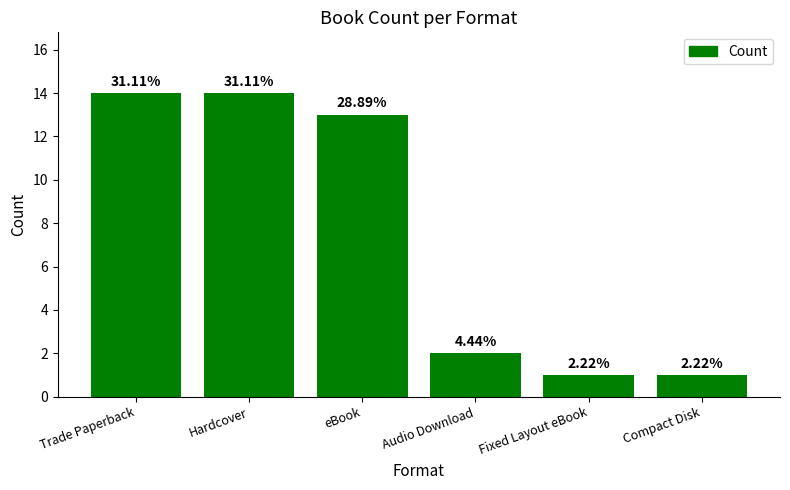

List the labels in order of value, smallest first.

Fixed Layout eBook, Compact Disk, Audio Download, eBook, Trade Paperback, Hardcover